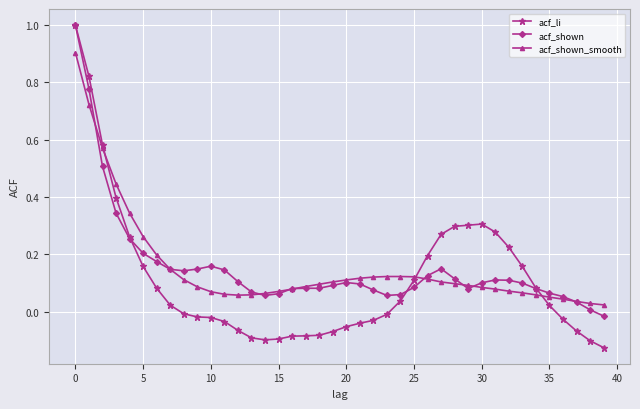

How many positive values does the acf_li series have?

20